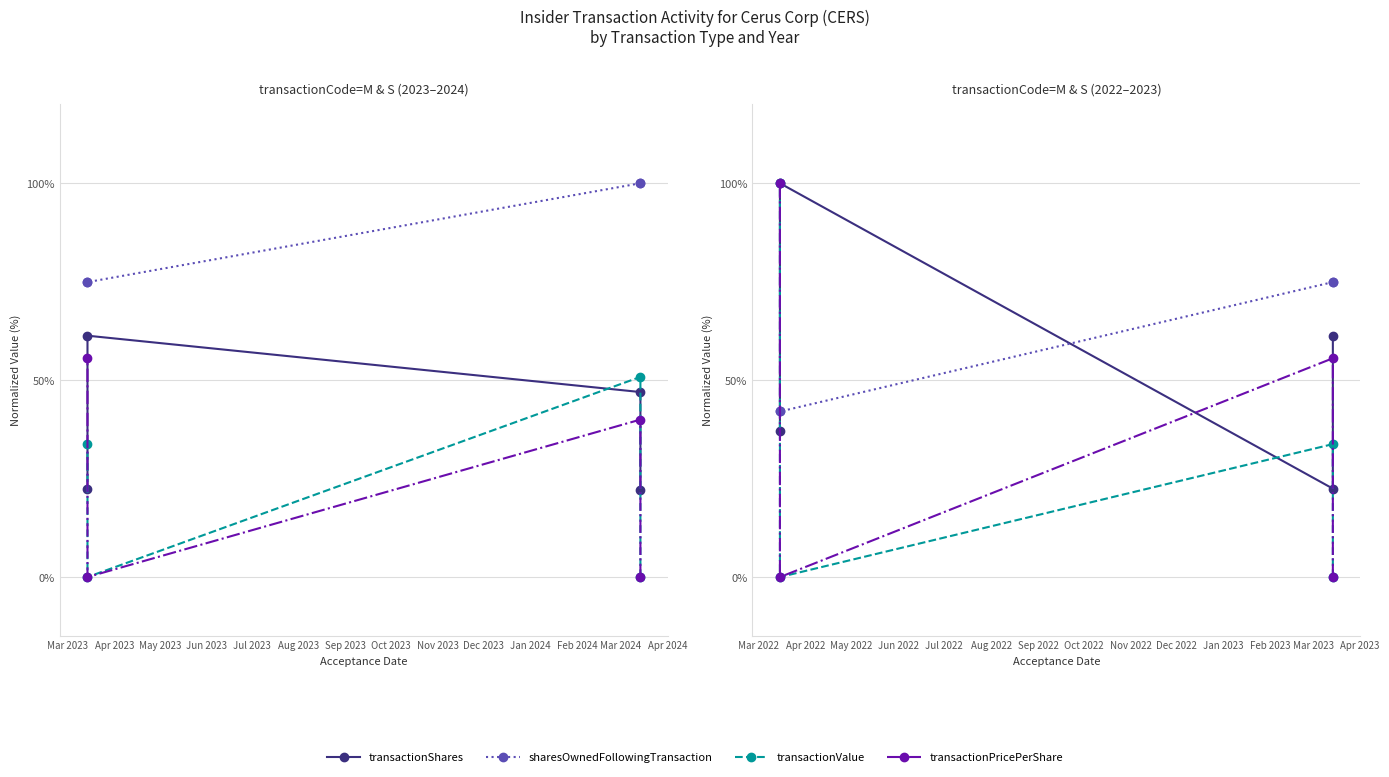

What is the average value of the sharesOwnedFollowingTransaction series?

58.5